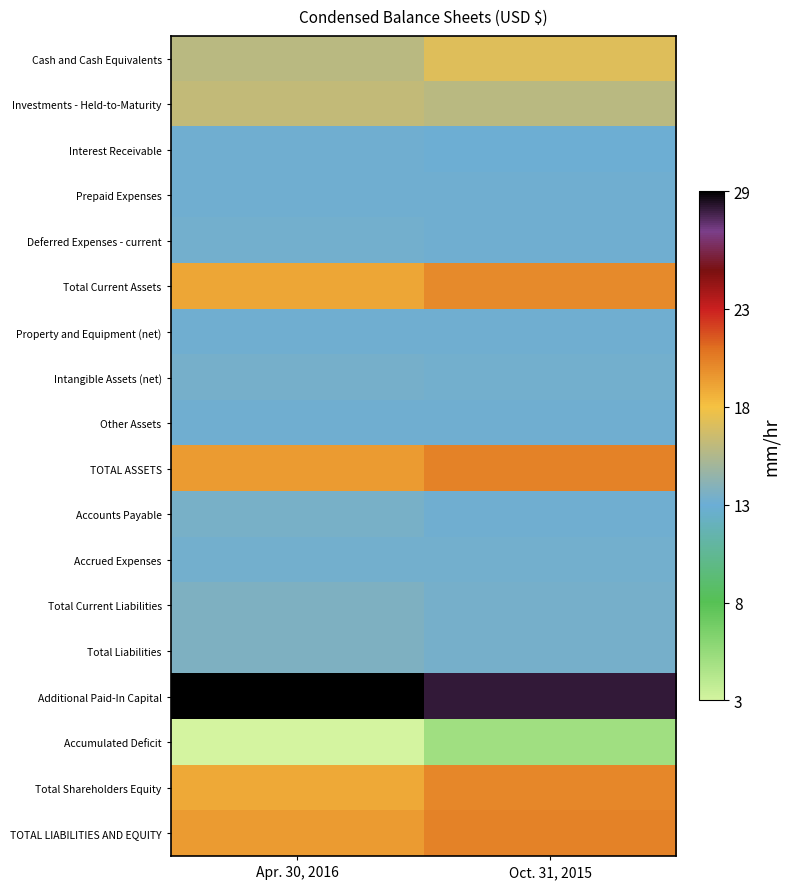

Which series has the largest total across all categories?

Additional Paid-In Capital